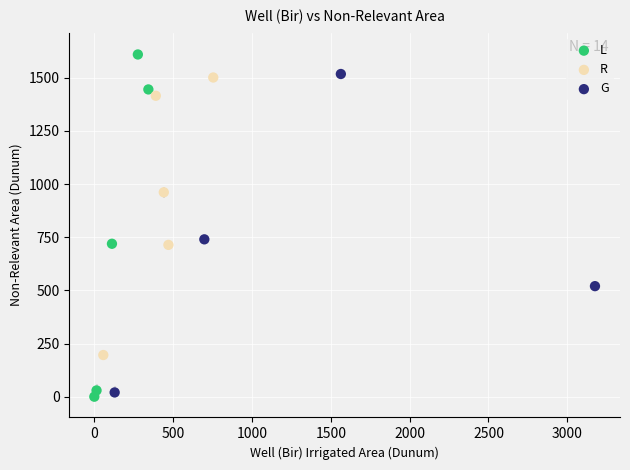

Which series contains the highest Y value?

L